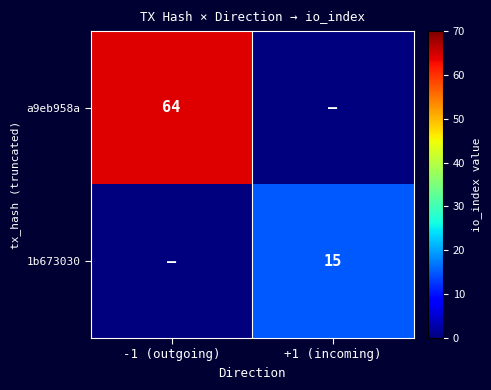

The value of a9eb958a at -1 (outgoing) is 19. True or false?

False